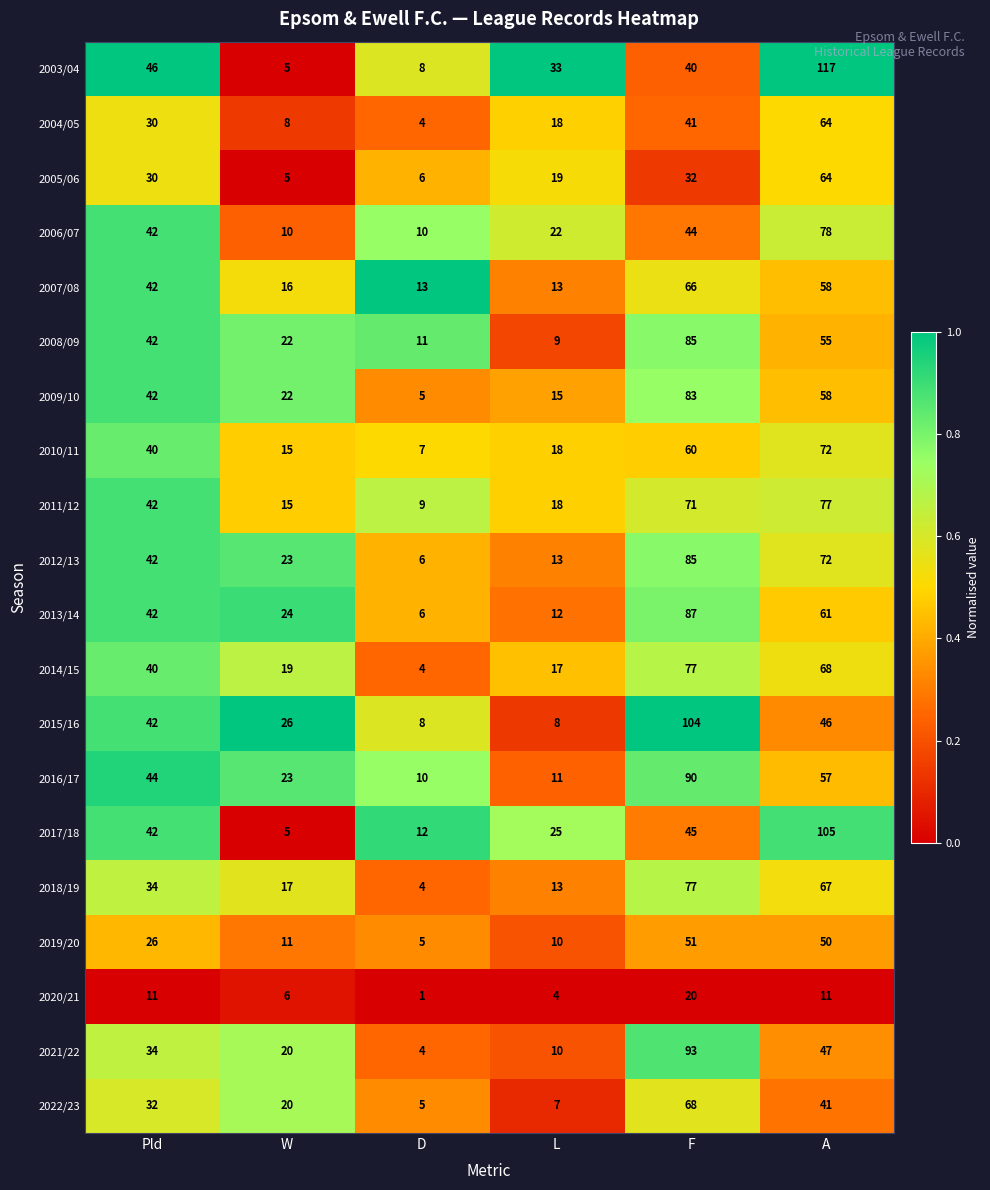

Which series has the largest range (max minus min)?

2003/04